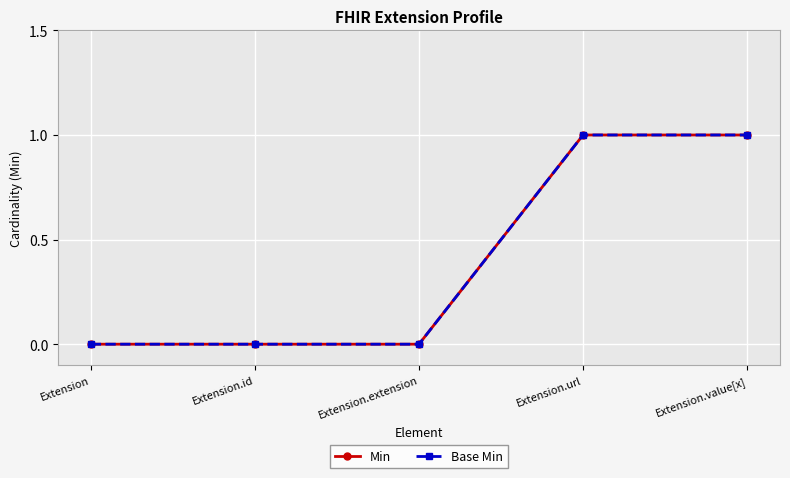

Does the chart display data point markers on the line(s)?

Yes